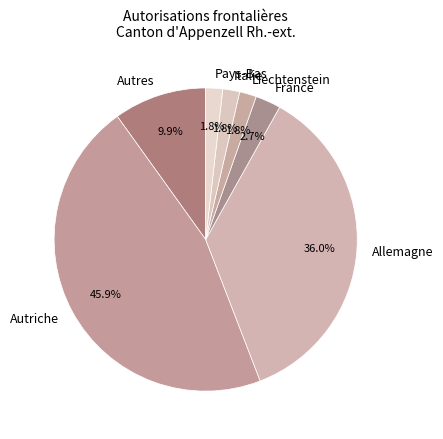

What portion of the pie excludes Allemagne?

64.0%